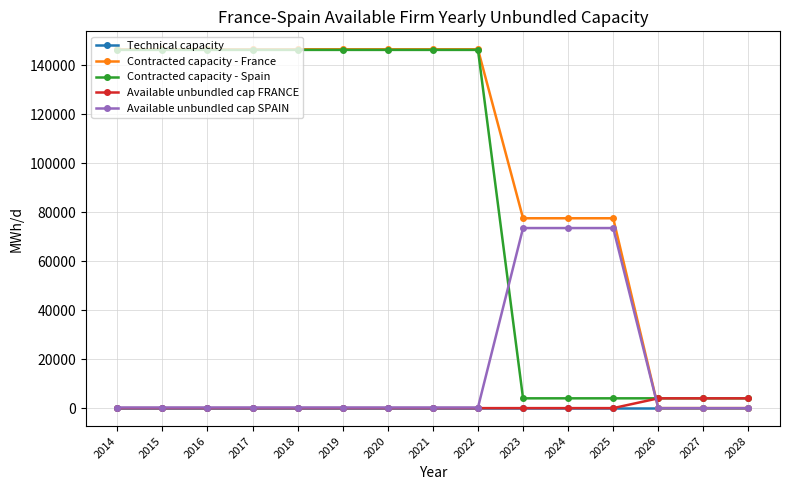

The value of Contracted capacity - Spain at 2022 is 146269. True or false?

True